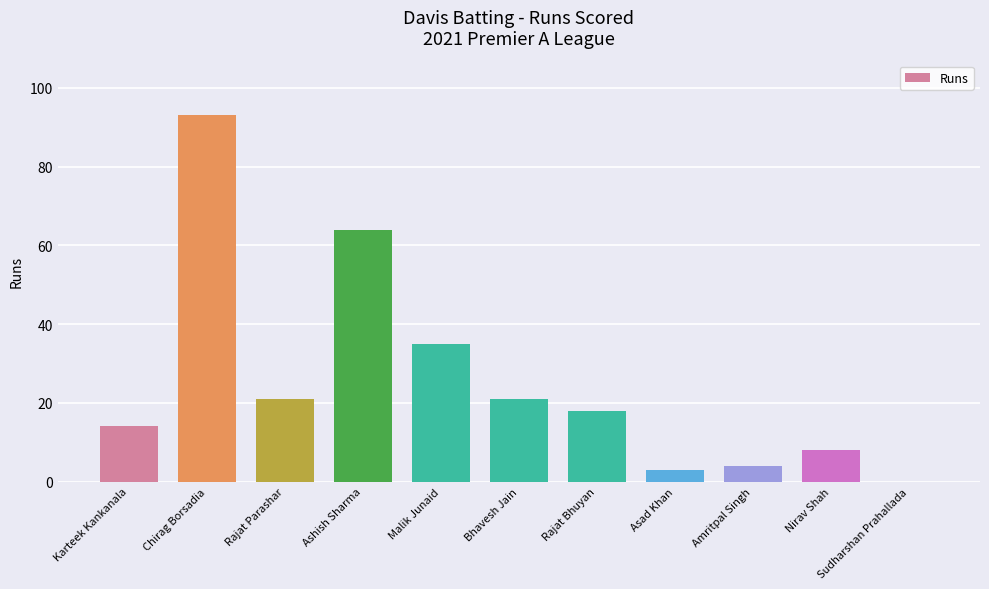

At which label does the data first exceed 18?

Chirag Borsadia